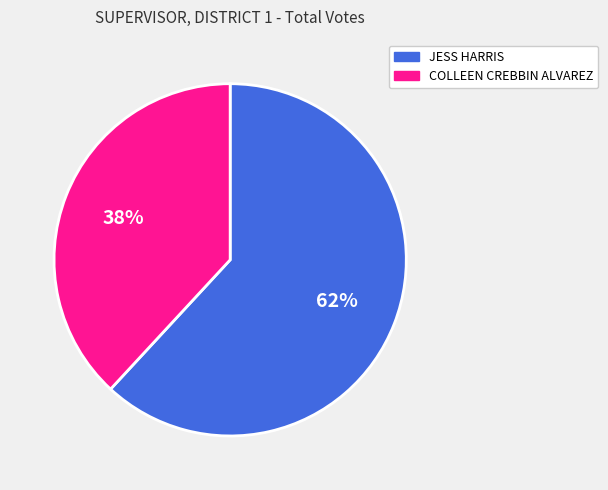

Is it true that COLLEEN CREBBIN ALVAREZ is 33% of the pie?

False